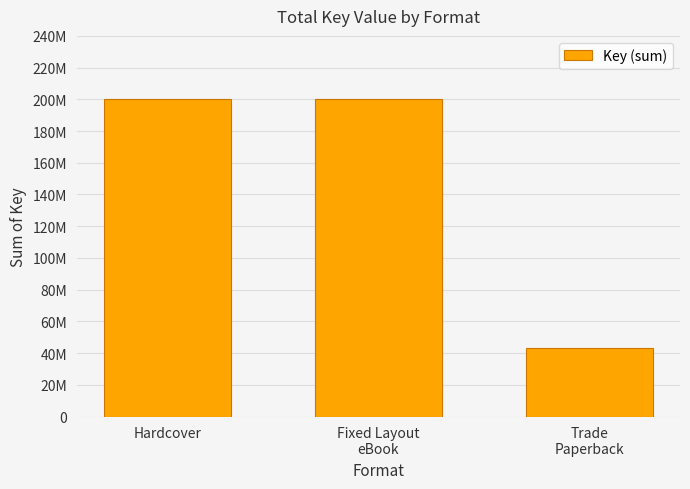

What is the ratio of the value at Hardcover to the value at Fixed Layout
eBook?

1.0